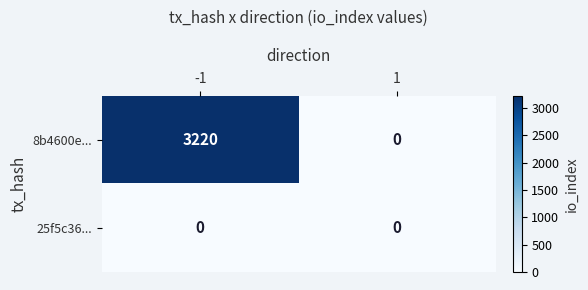

Count the number of categories in the chart.

2